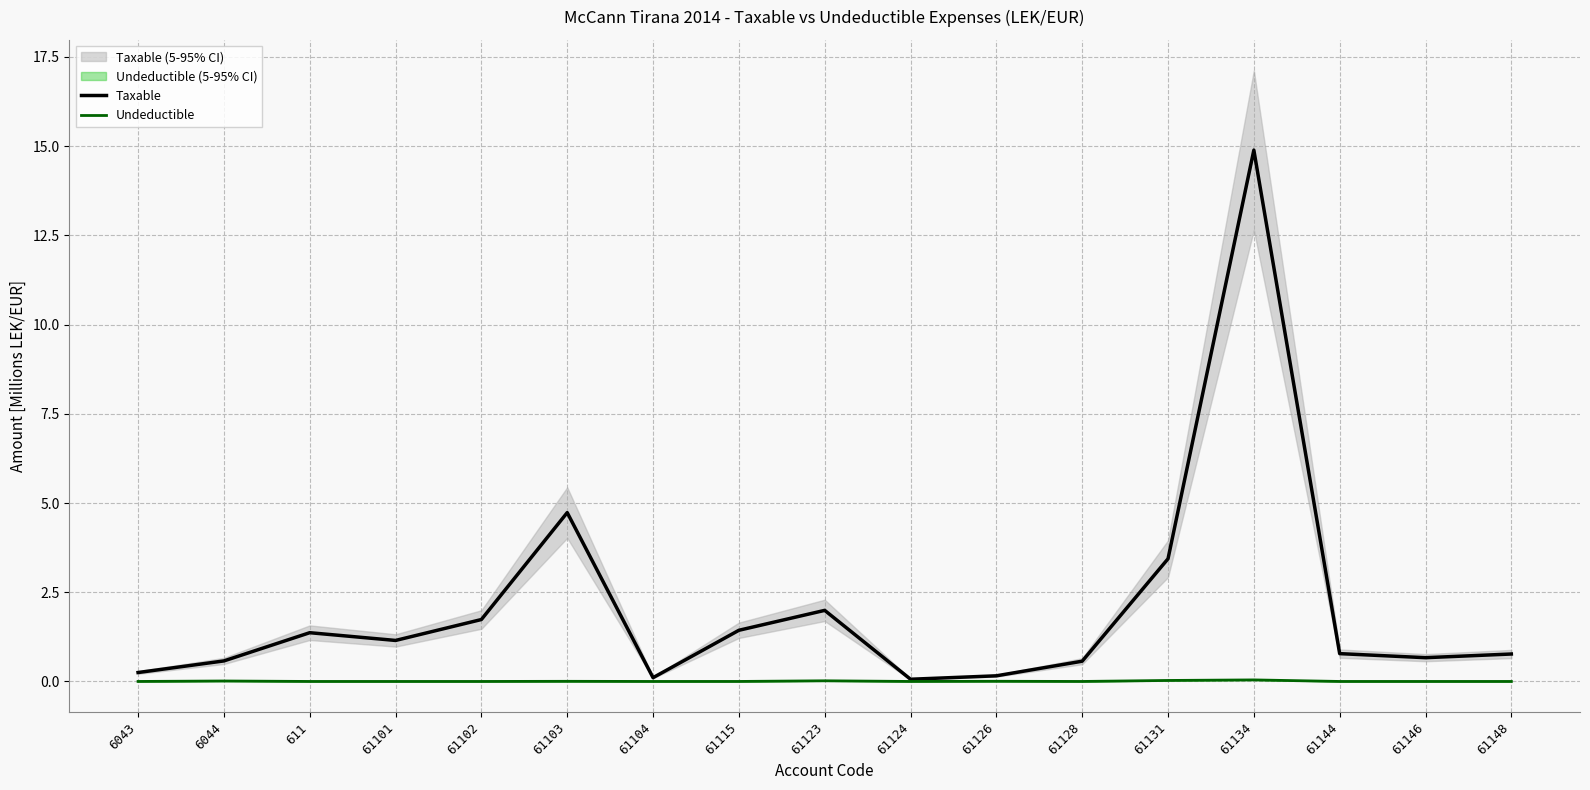

True or false: Undeductible and Taxable cross at least once.

False